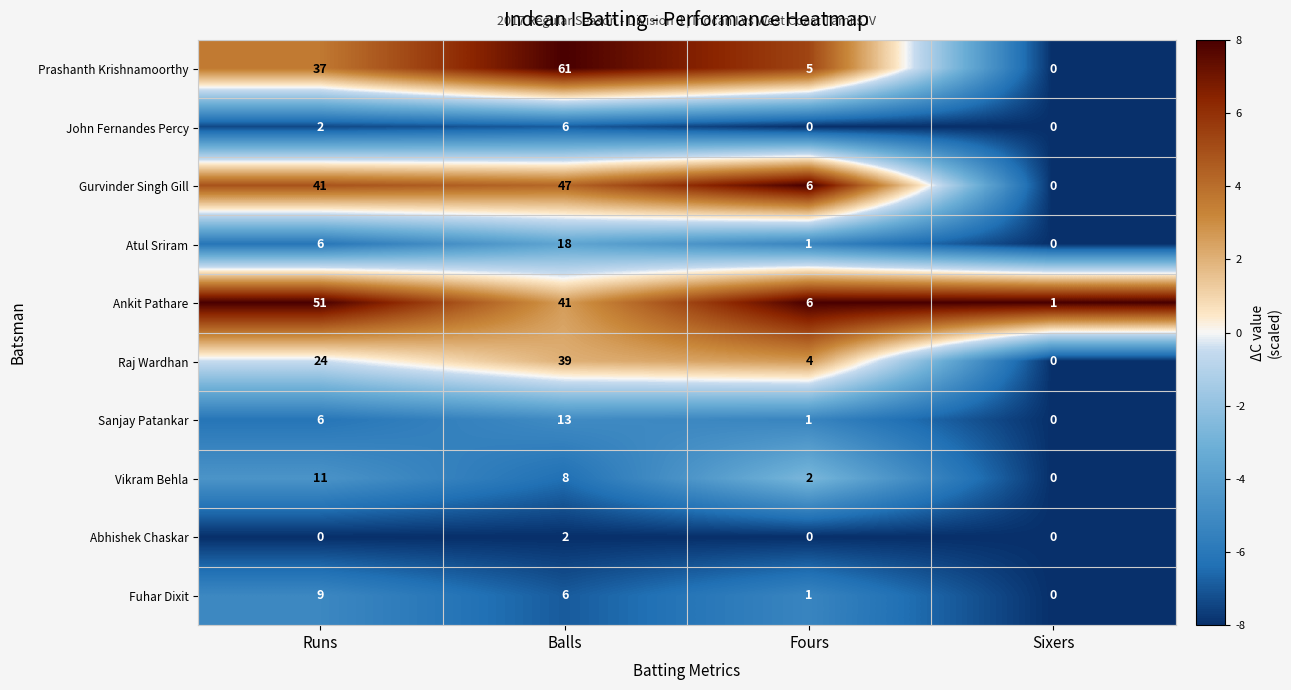

At which label does Fuhar Dixit reach its peak?

Runs